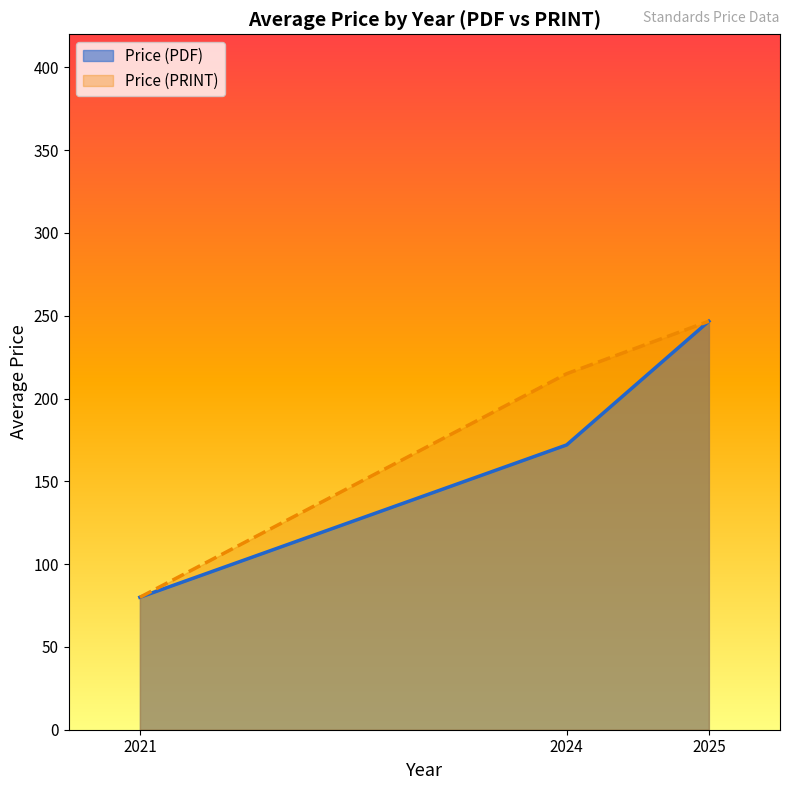

Between 2021 and 2024, which series saw the biggest shift?

Price (PRINT)